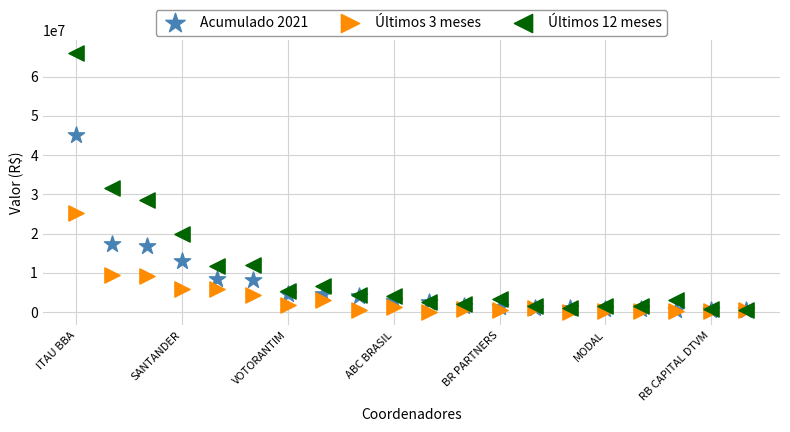

Across all series, what Y value is closest to 33002821?

31530881.2